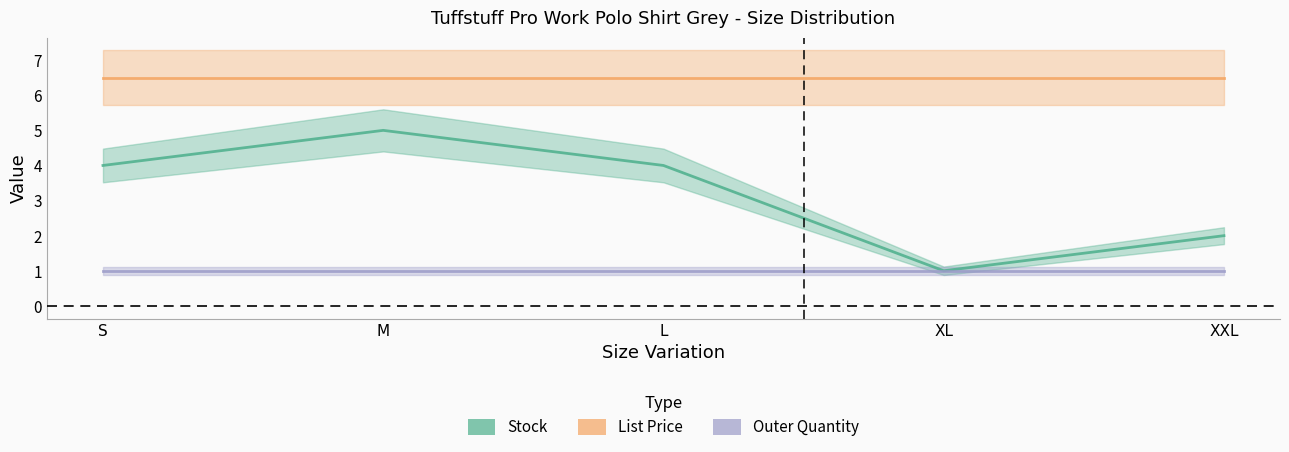

Which label corresponds to the smallest value in the chart?

XL